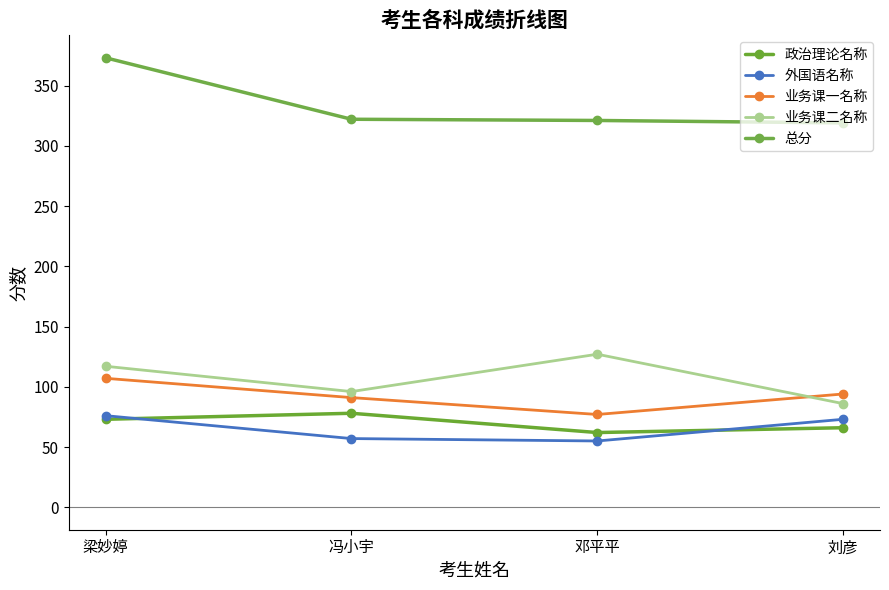

What is the difference between the maximum and minimum values in the 外国语名称 series?

21